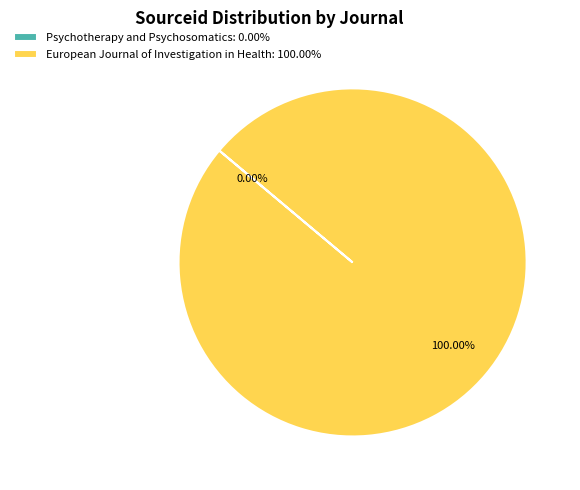

Is there a majority slice in this chart?

Yes